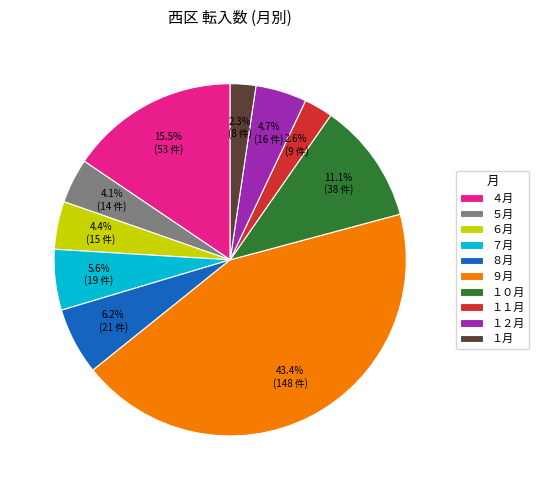

What is the ratio of the value at ７月 to the value at １０月?

0.5